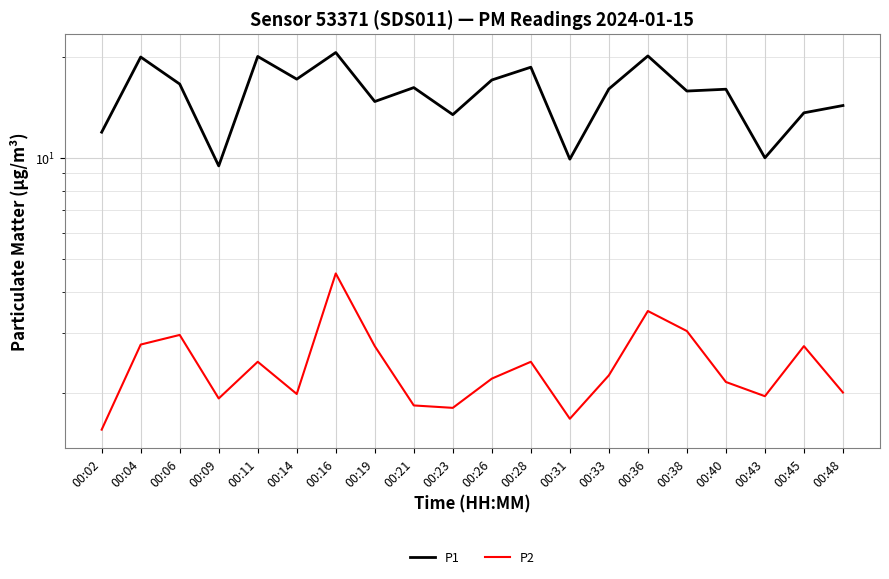

True or false: P2 and P1 cross at least once.

False